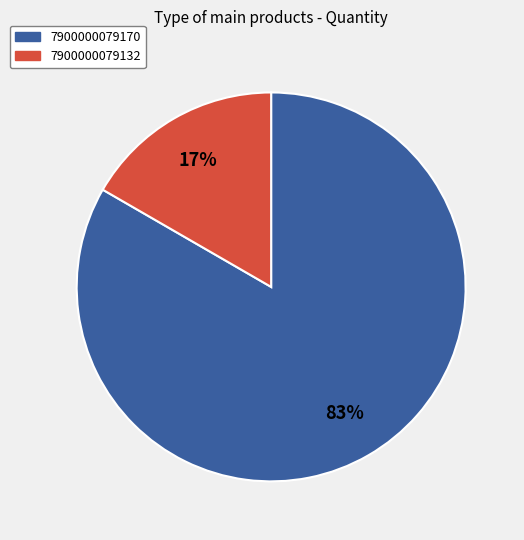

Count the number of slices in the pie.

2